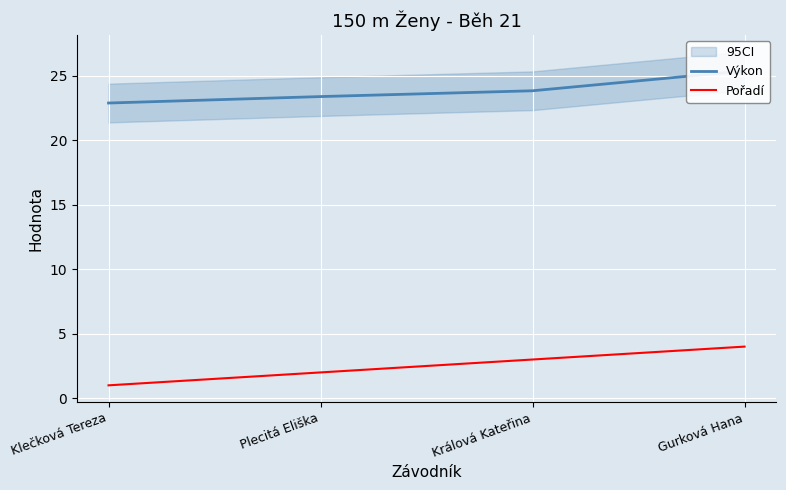

What is the value of the Výkon point at the 2nd from the left?

23.4